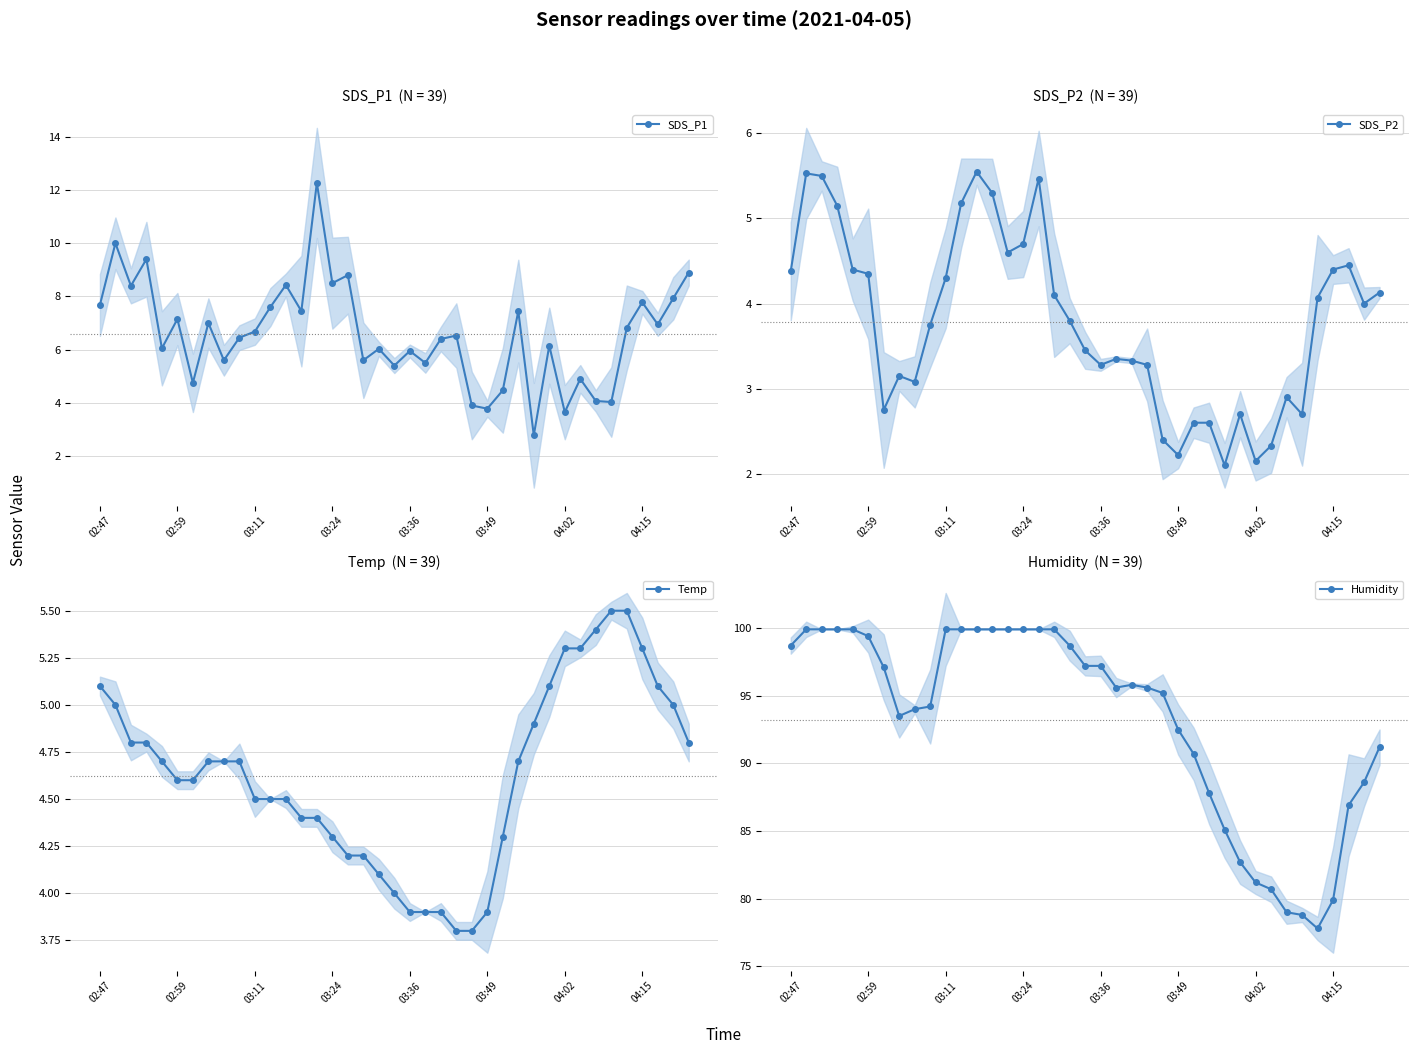

What is the lowest value of the SDS_P1 series?

2.8